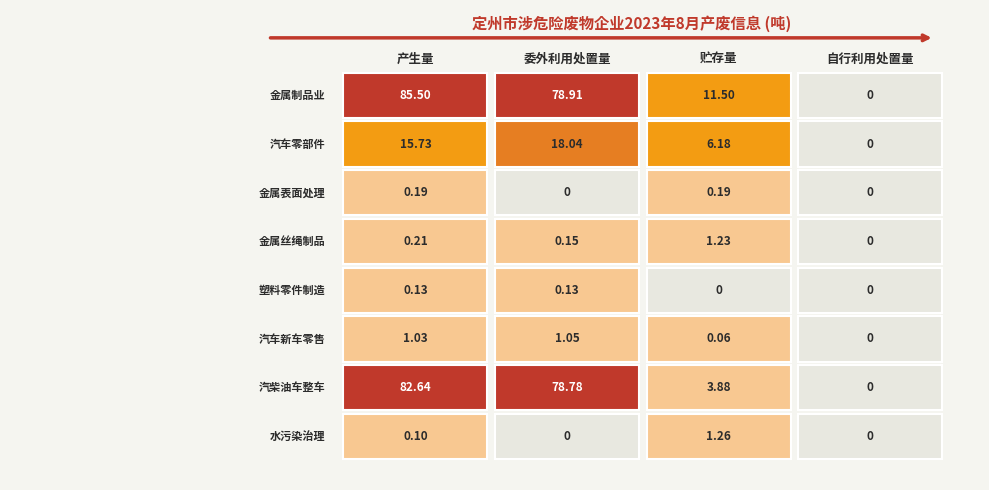

What is the highest value of the 汽柴油车整车制造 series?

82.6